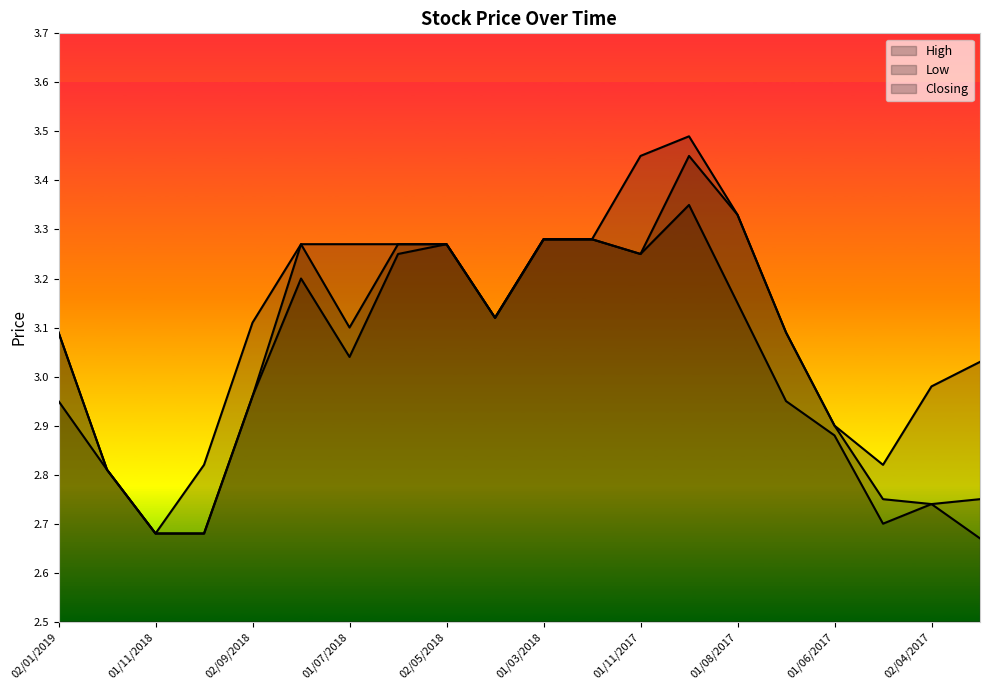

How many categories are shown in the chart?

20